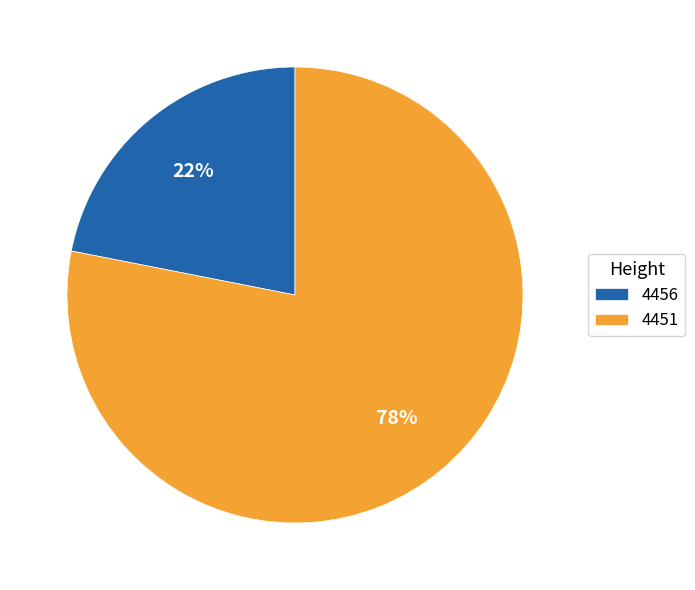

Does 4456 represent more than half of the total?

No